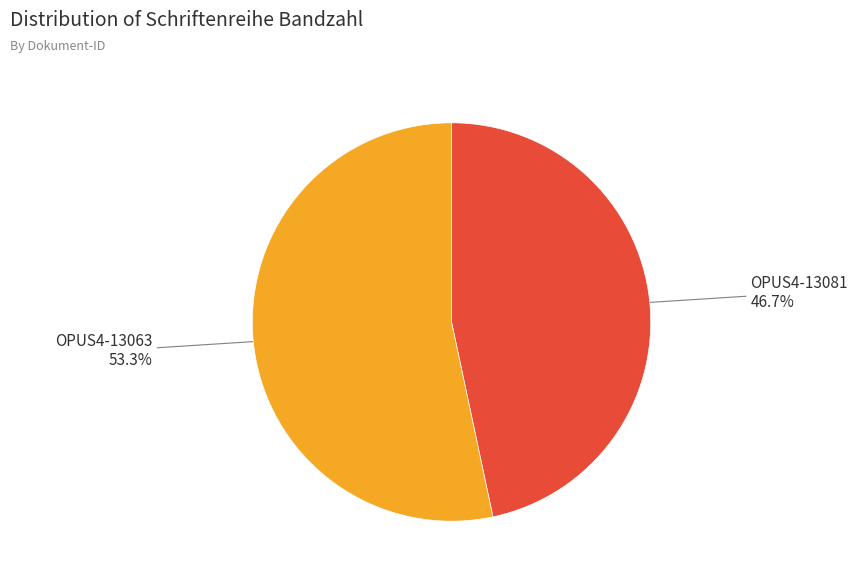

Is there a majority slice in this chart?

Yes